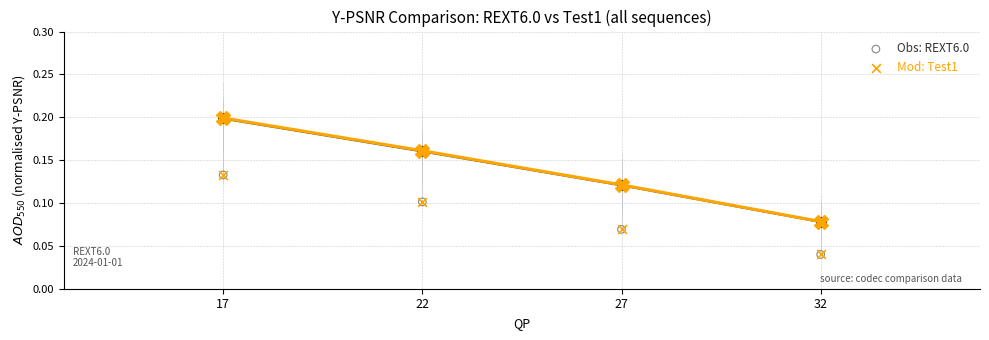

What are all the series names shown in the legend?

Obs: REXT6.0, Mod: Test1